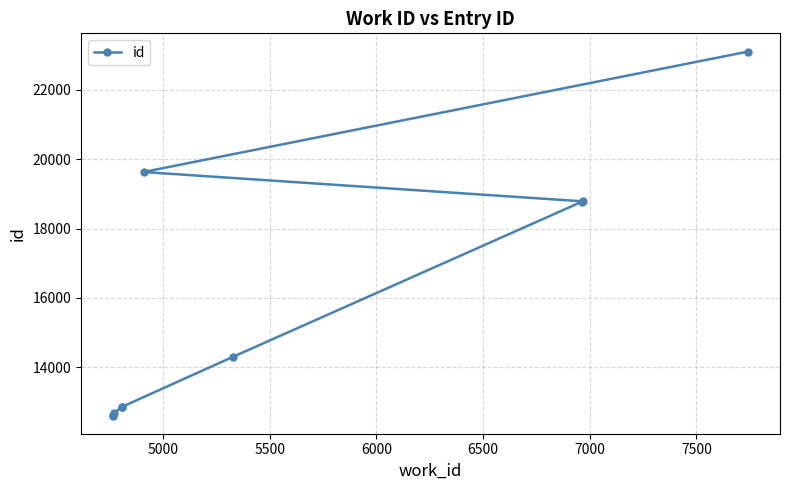

True or false: there are more than 1 points higher than both neighbors.

False